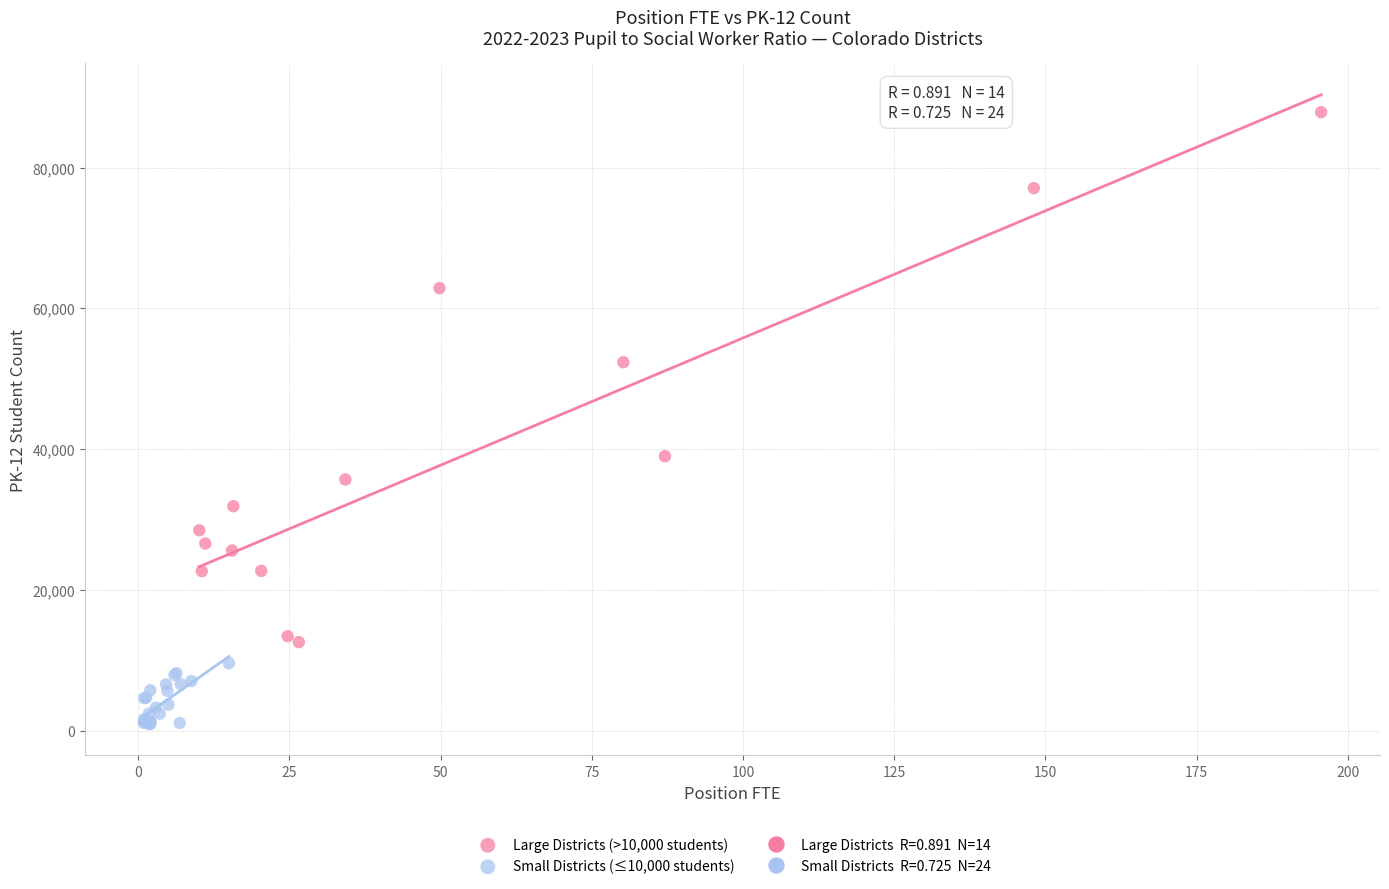

Which series contains the highest Y value?

Large Districts (>10,000 students)